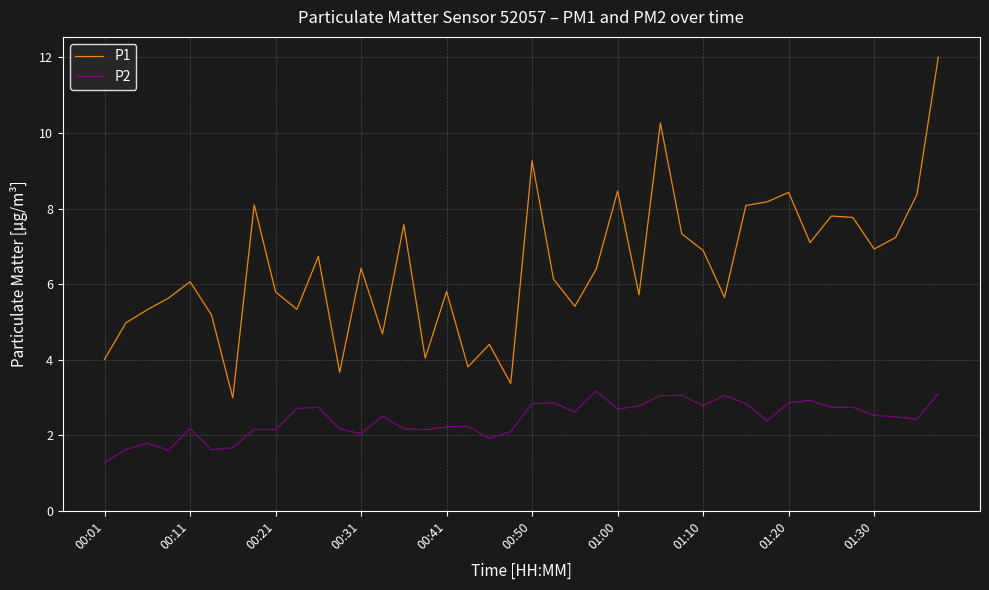

What is the difference between the maximum and minimum values in the P1 series?

9.0